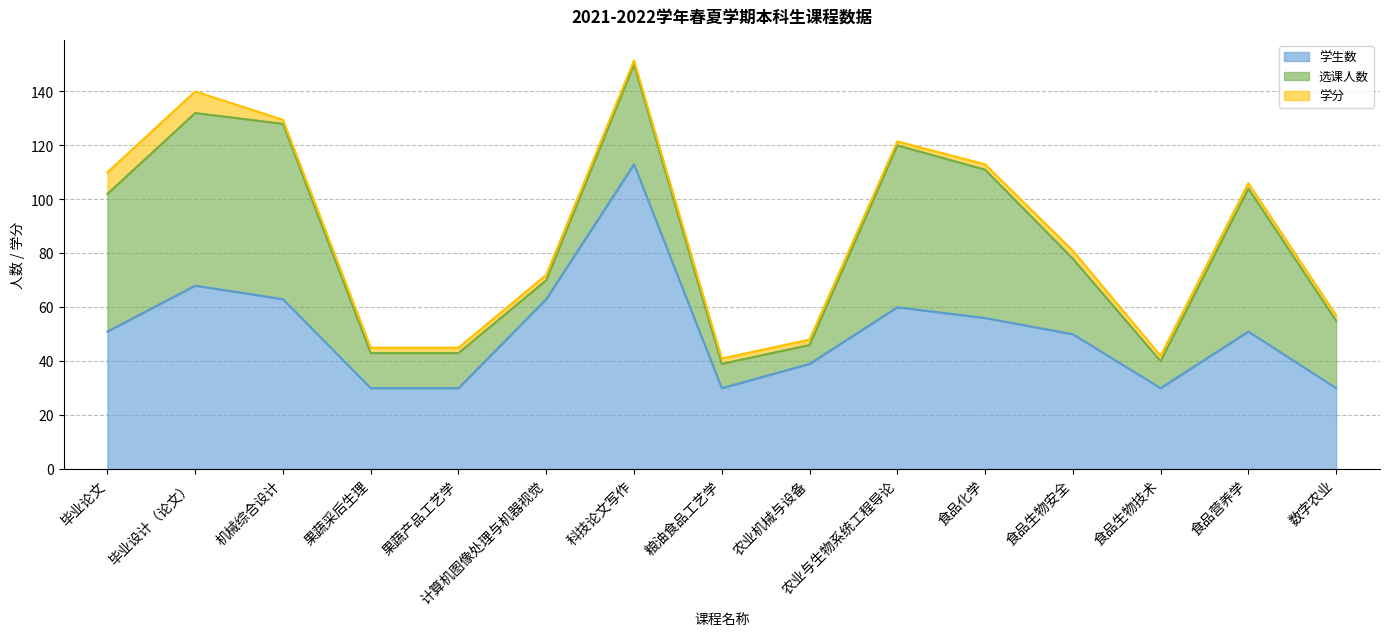

What is the difference between the highest and lowest values at 科技论文写作?

111.5